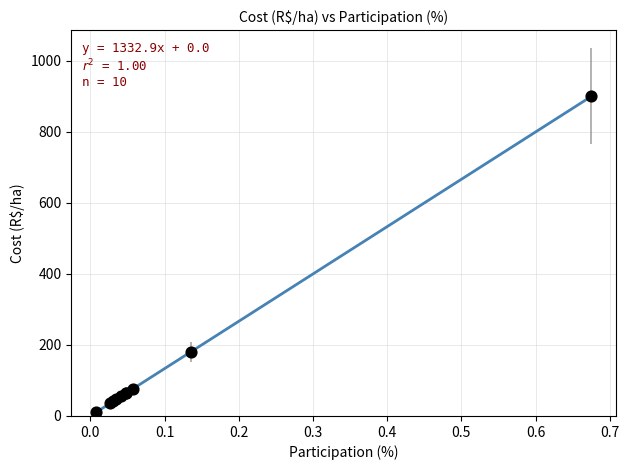

What Y value in the scatter plot is closest to 455?

180.0